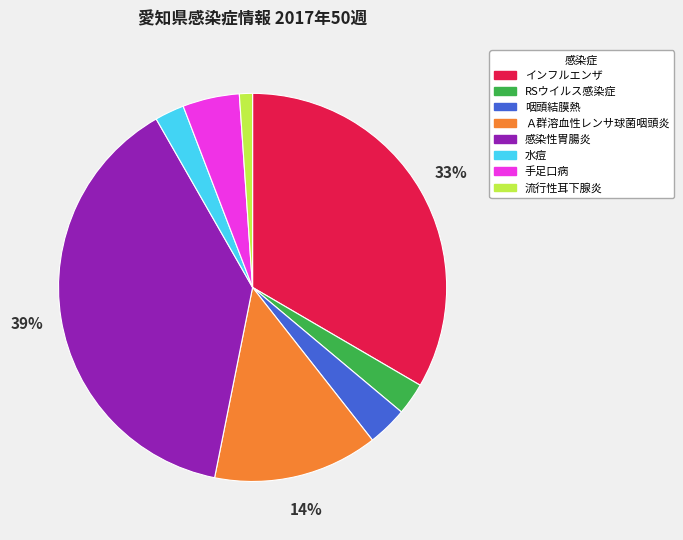

To the nearest percent, what is the difference between the 流行性耳下腺炎 and RSウイルス感染症 slice percentages?

2%